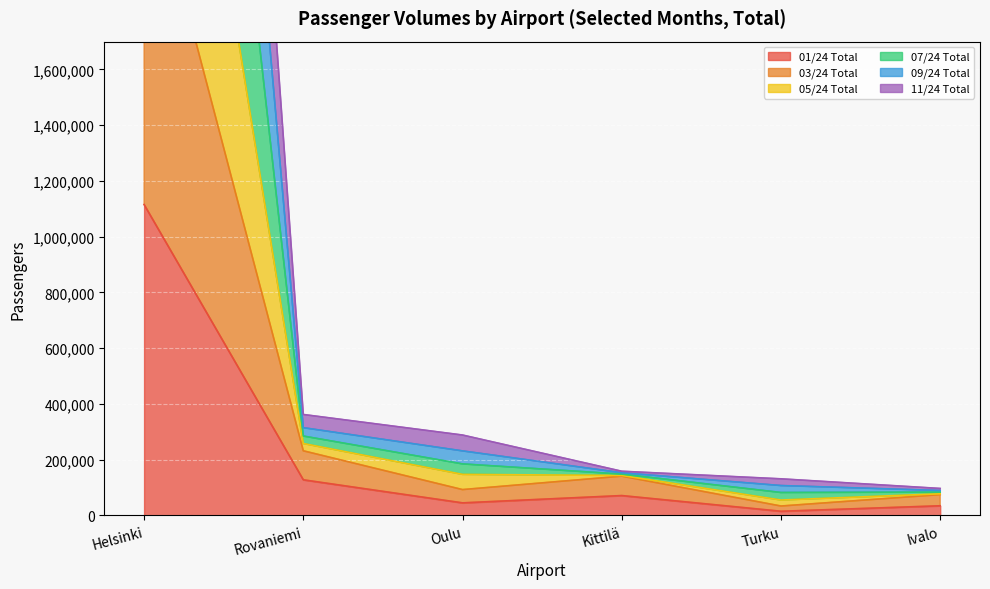

What is the average value of the 03/24 Total series?

496421